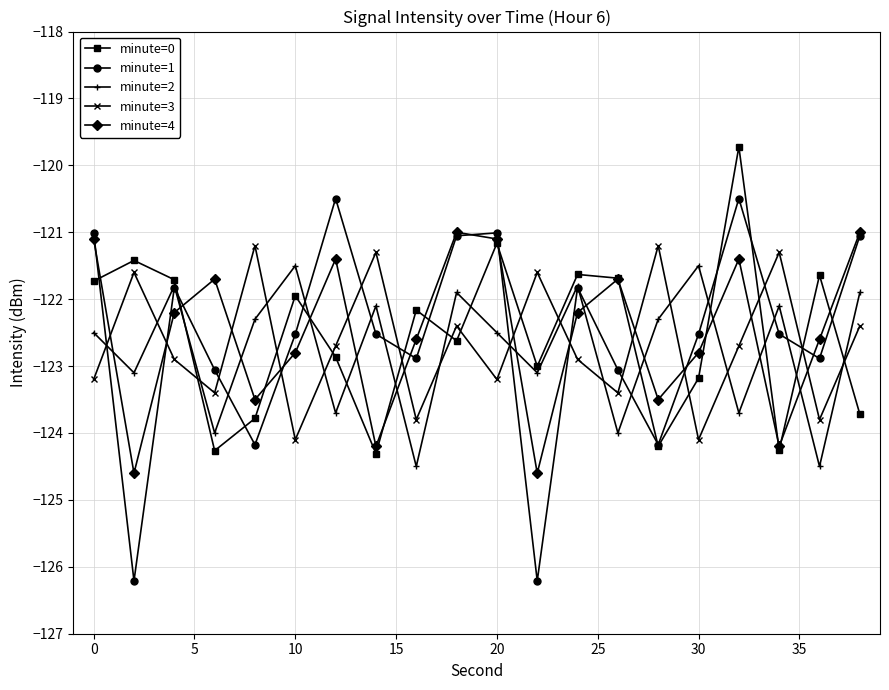

What is the value of the minute=1 point at the 3rd from the left?

-121.8